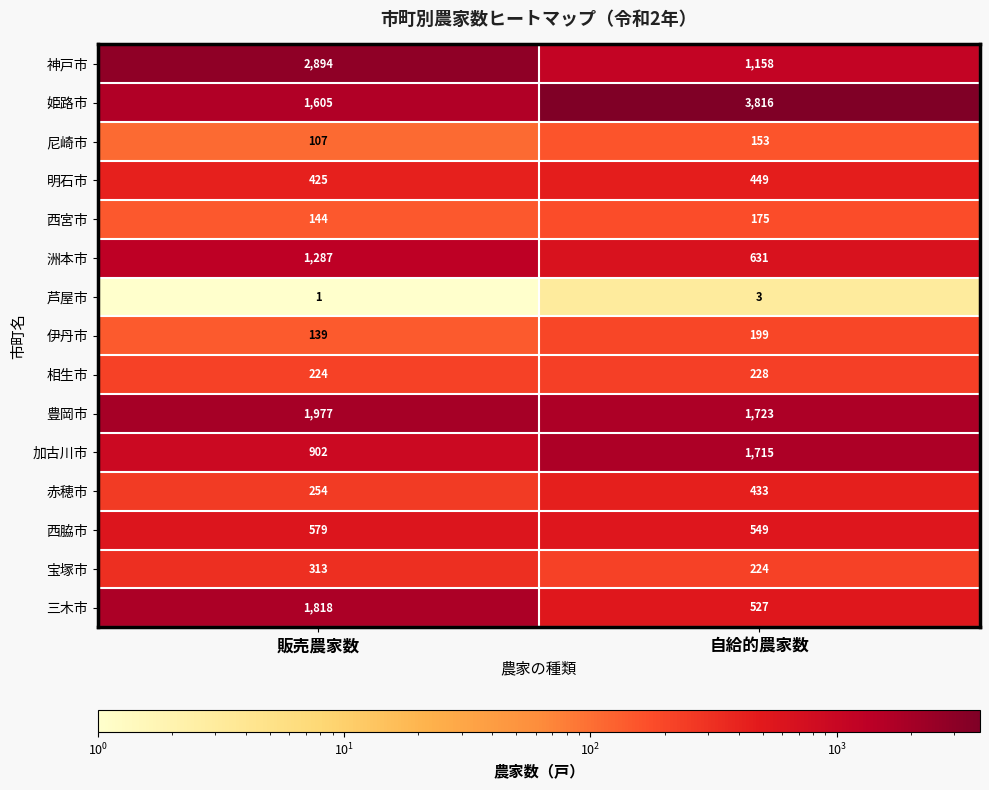

How many distinct data groups are displayed?

15